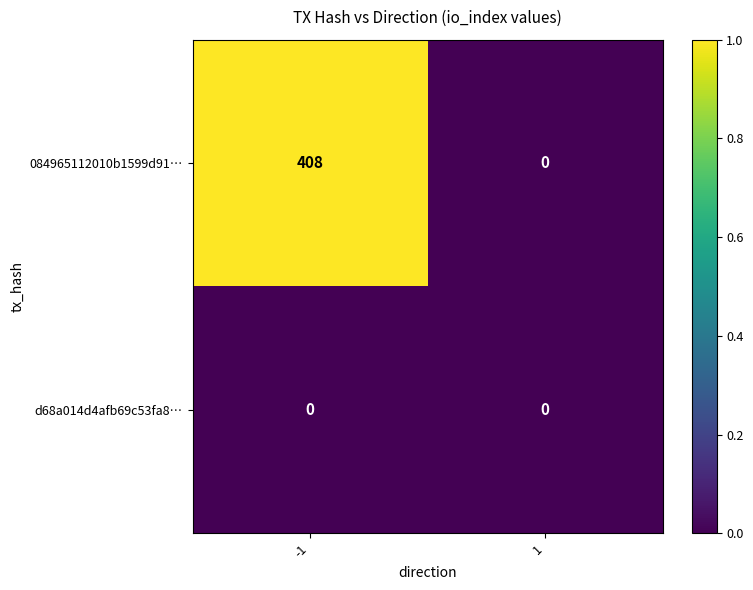

Which series changed the most between -1 and 1?

084965112010b1599d91…